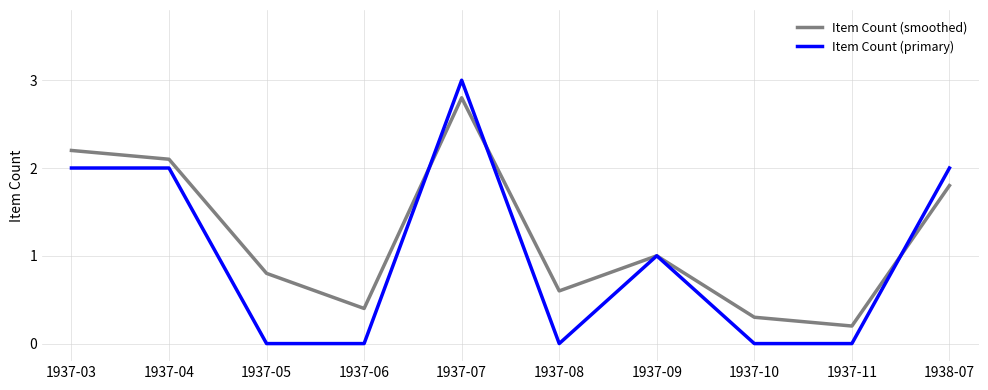

Where do Item Count (primary) and Item Count (smoothed) first cross each other?

1937-06 and 1937-07